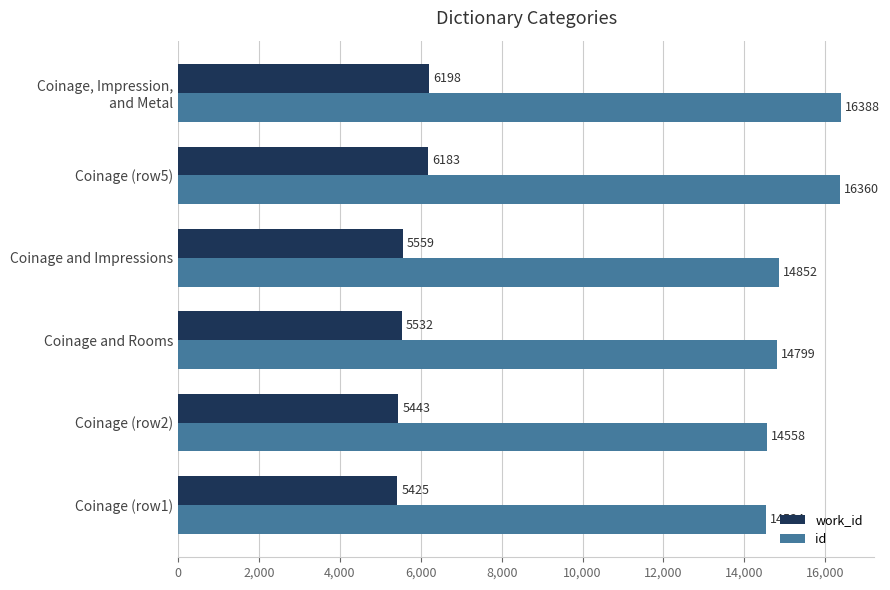

What is the difference between the maximum and minimum values in the work_id series?

773